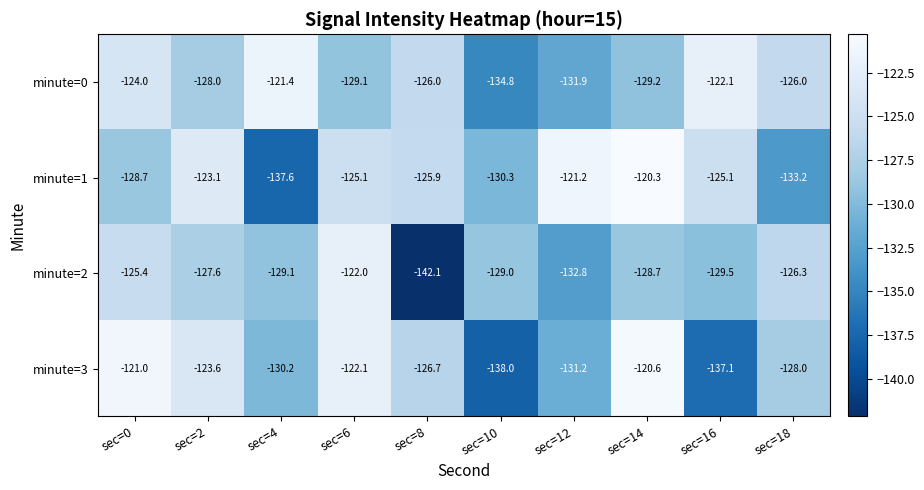

Where is minute=1 nearest to the value -128?

sec=0